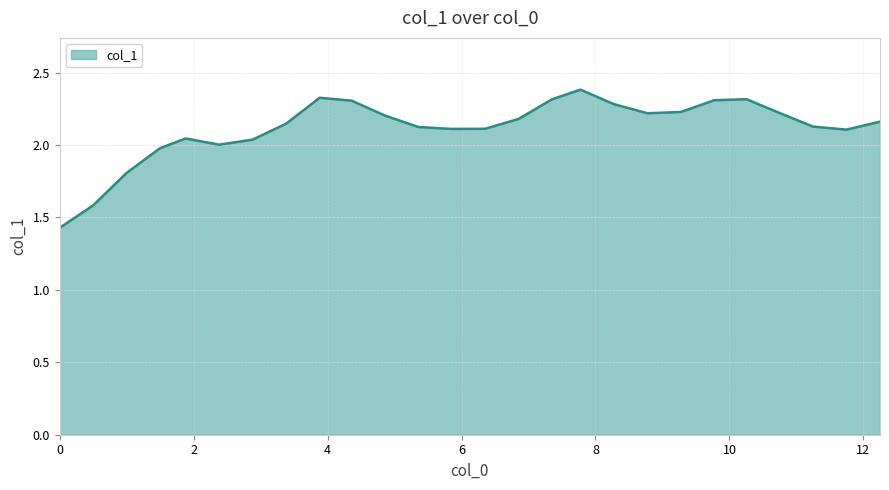

What is the maximum value shown in the chart?

2.4